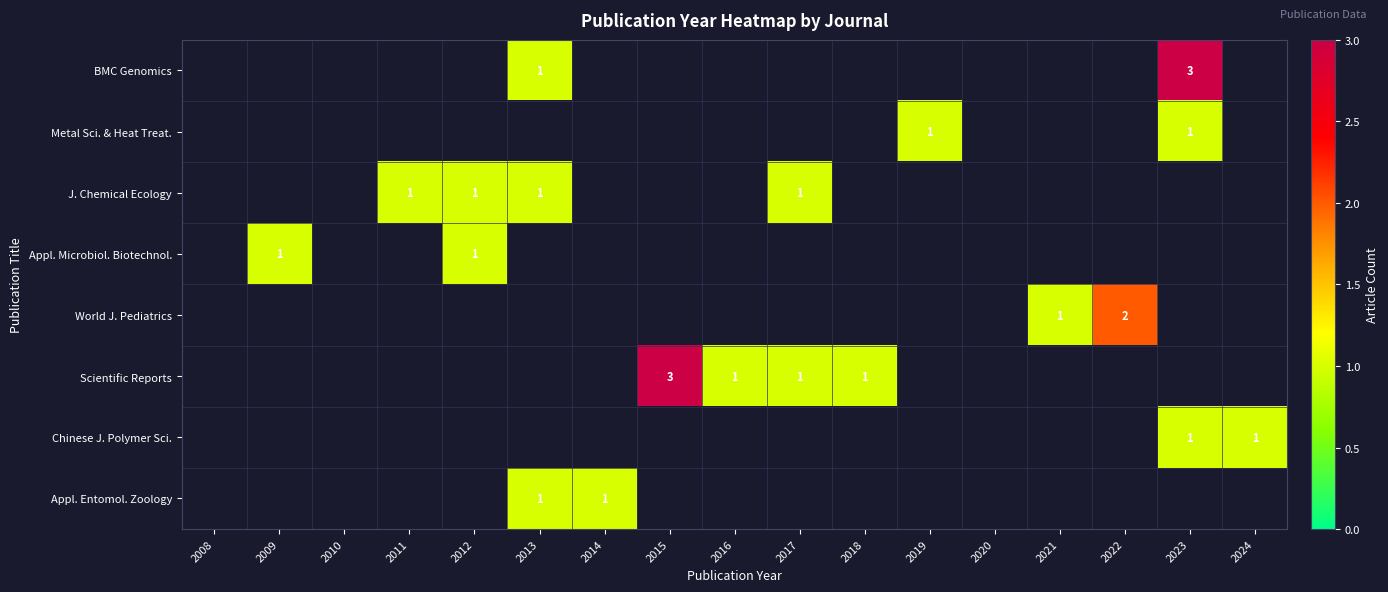

Is it true that BMC Genomics equals 3 at 2023?

True